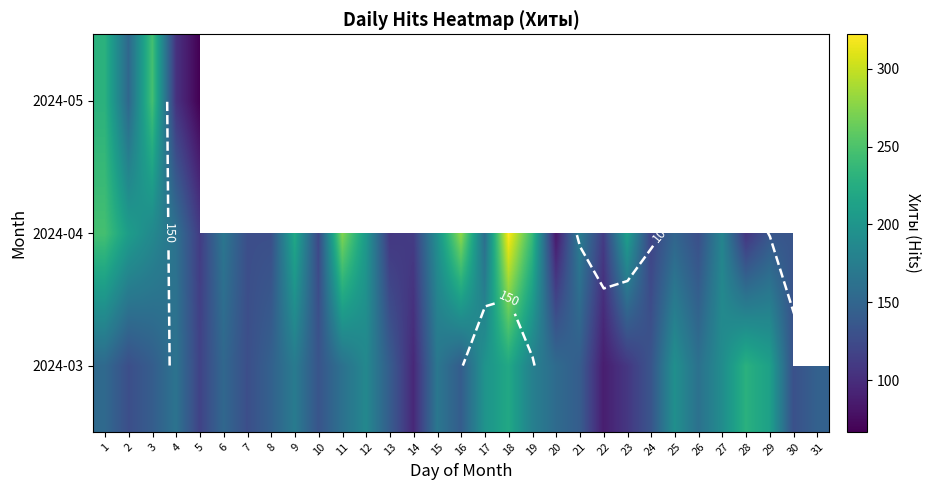

How many data points in 2024-03 are above 152?

15